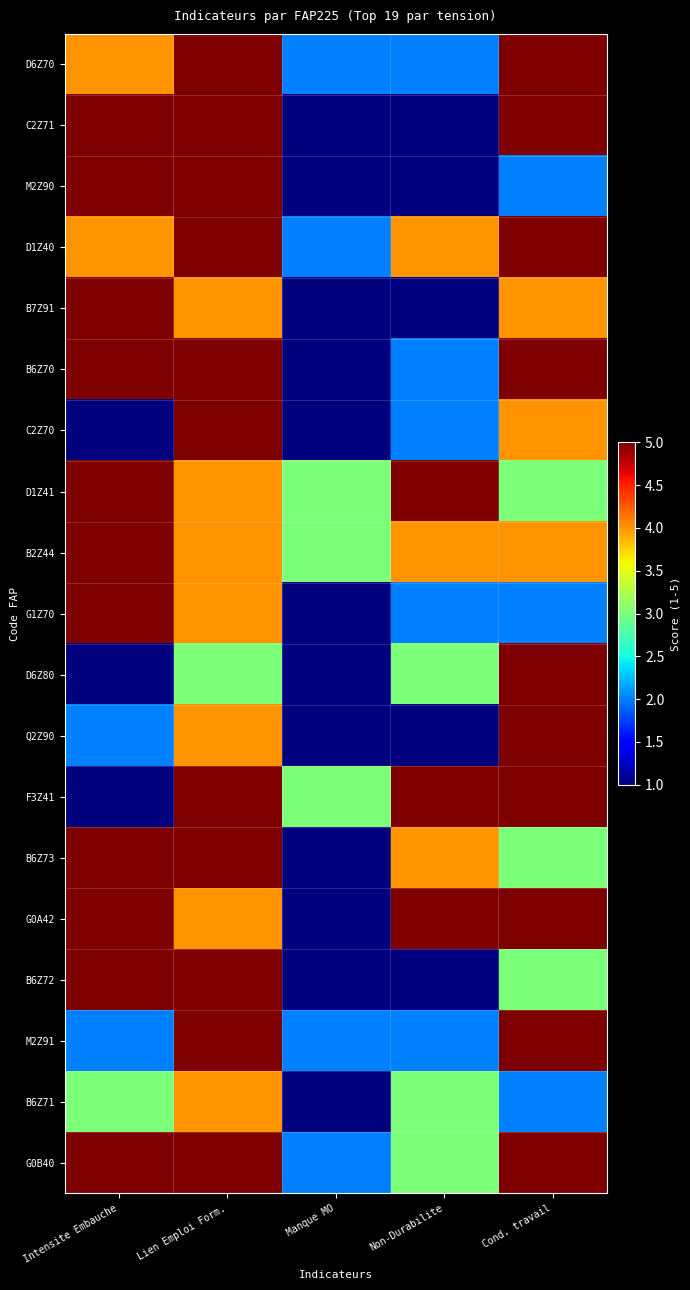

Rank the series by their maximum value, from highest to lowest.

D6Z70, C2Z71, M2Z90, D1Z40, B7Z91, B6Z70, C2Z70, D1Z41, B2Z44, G1Z70, D6Z80, Q2Z90, F3Z41, B6Z73, G0A42, B6Z72, M2Z91, G0B40, B6Z71